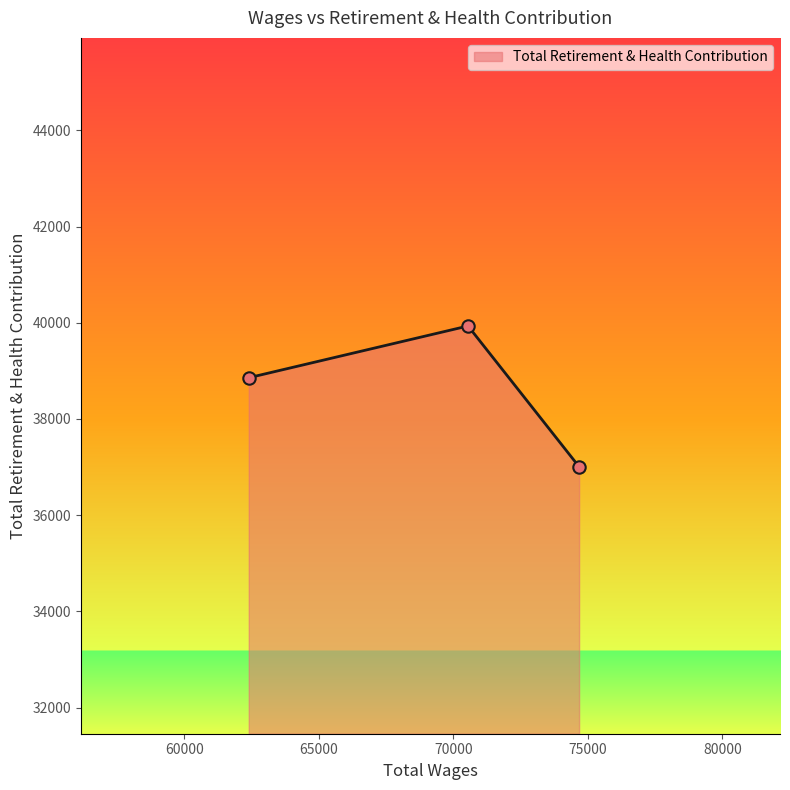

What is the maximum value shown in the chart?

39934